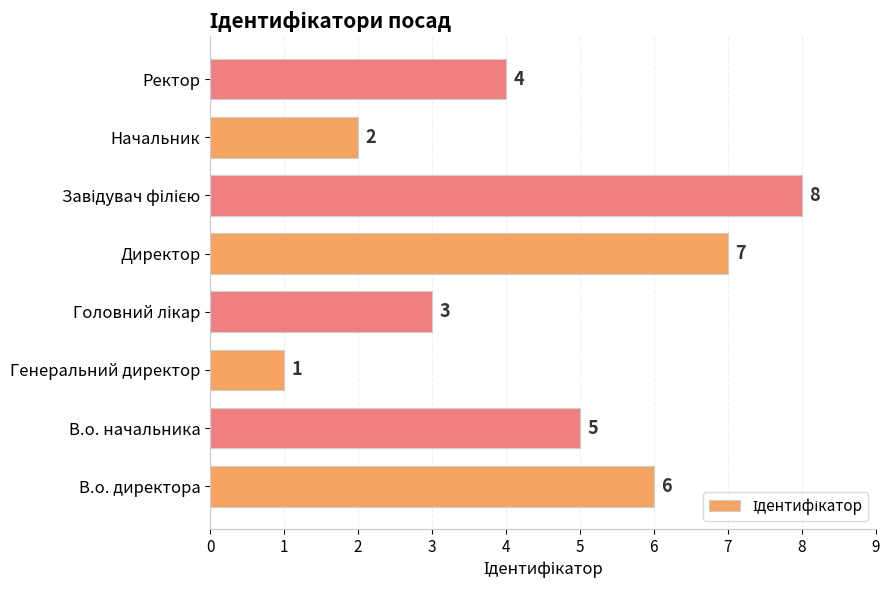

The chart shows a value of 6 at В.о. директора. True or false?

True